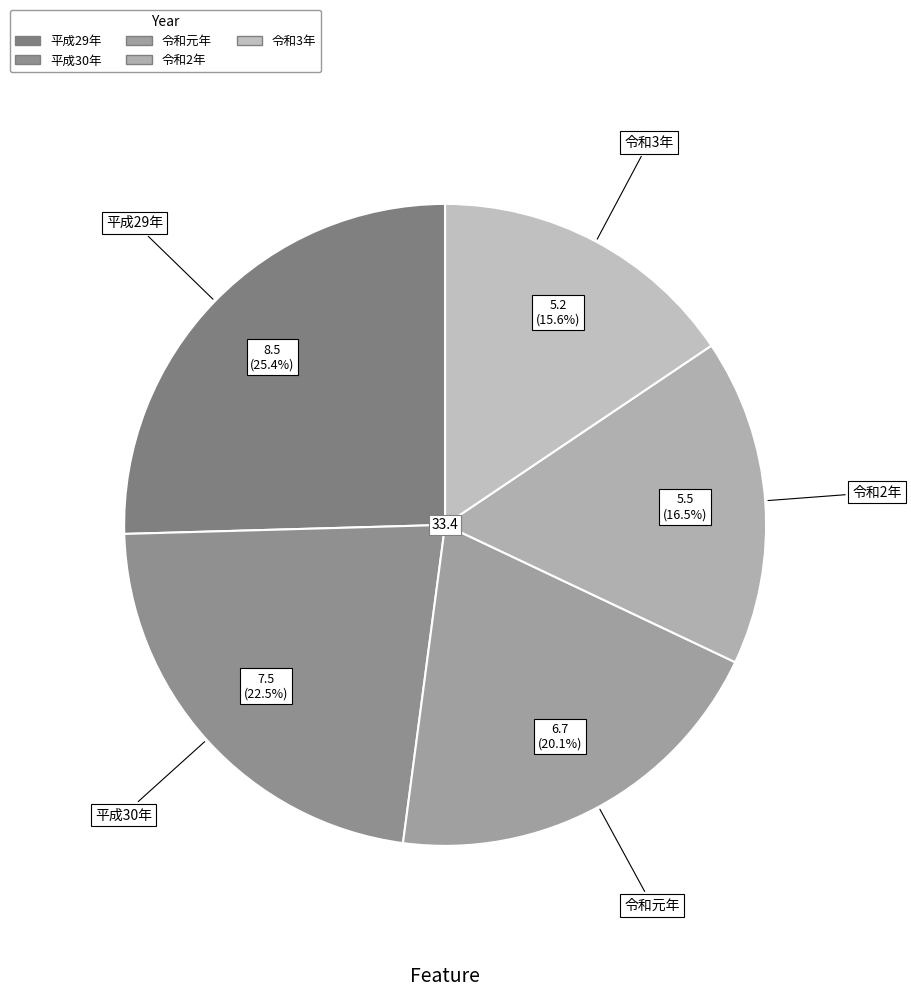

Approximately how many times larger is the value at 令和2年 compared to 令和元年?

0.8